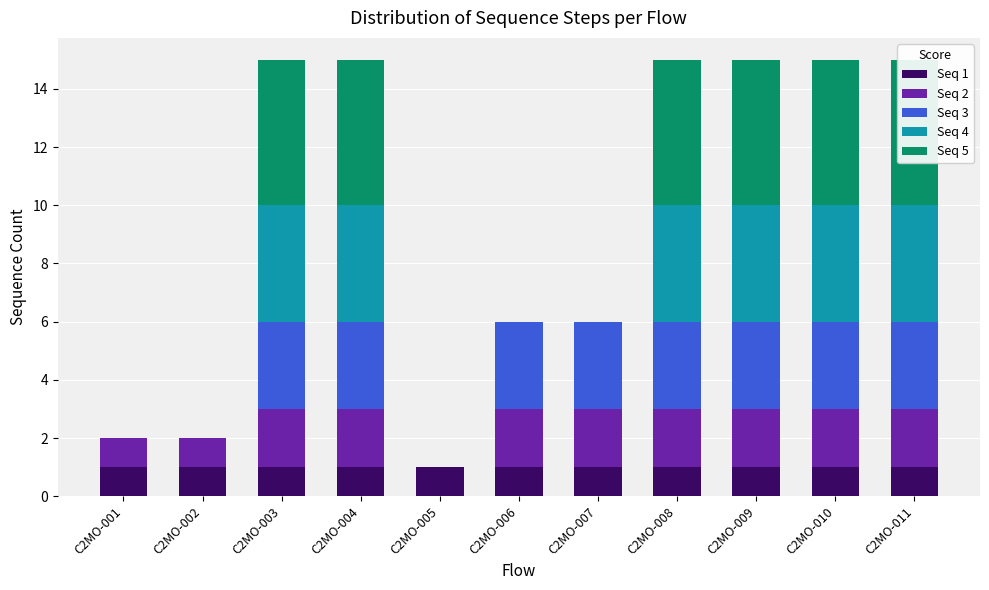

What is the value of the Seq 2 bar at the 7th from the left?

2